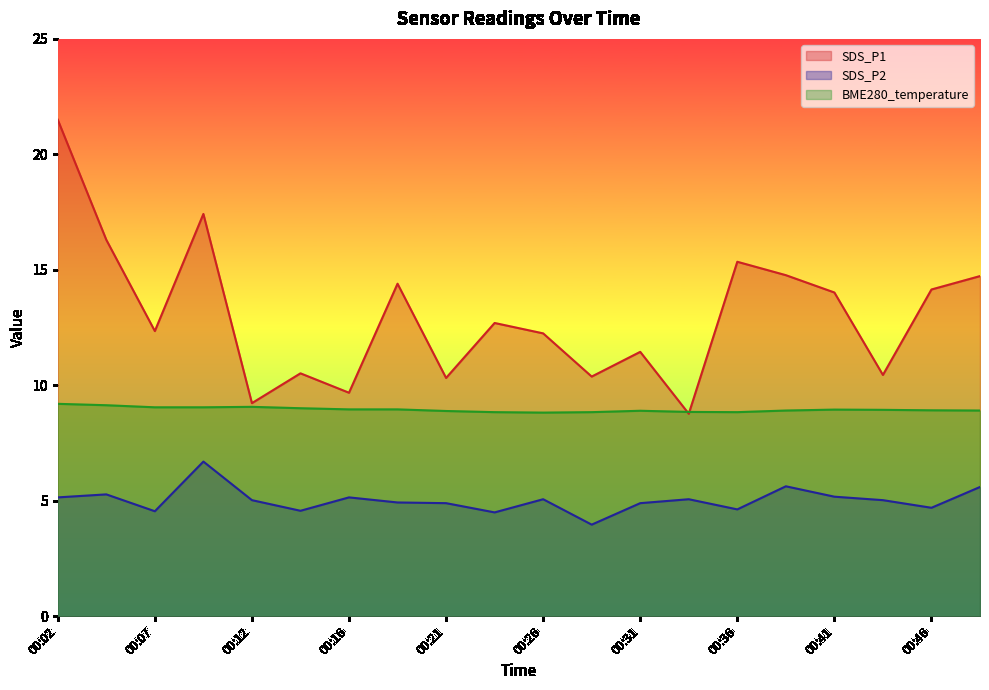

What is the value of the SDS_P2 point at the 10th from the left?

4.5